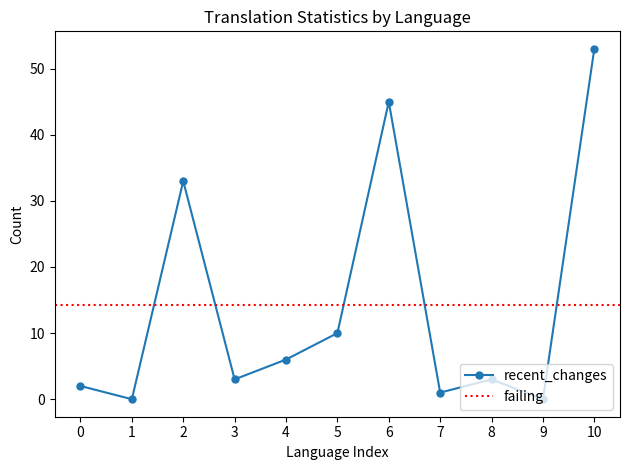

How many points are lower than both their immediate neighbors (excluding endpoints)?

4